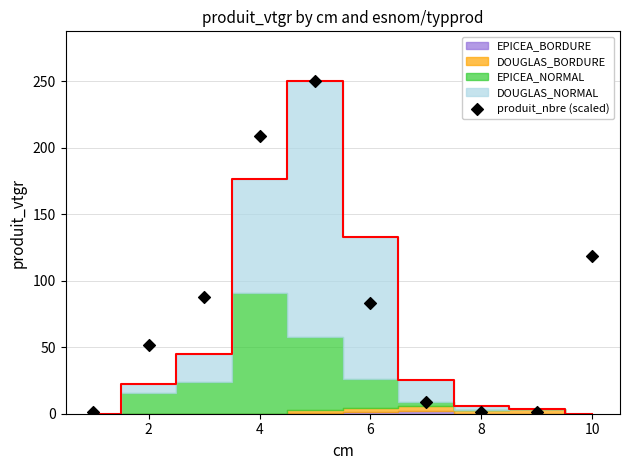

What is the average Y value?

81.3